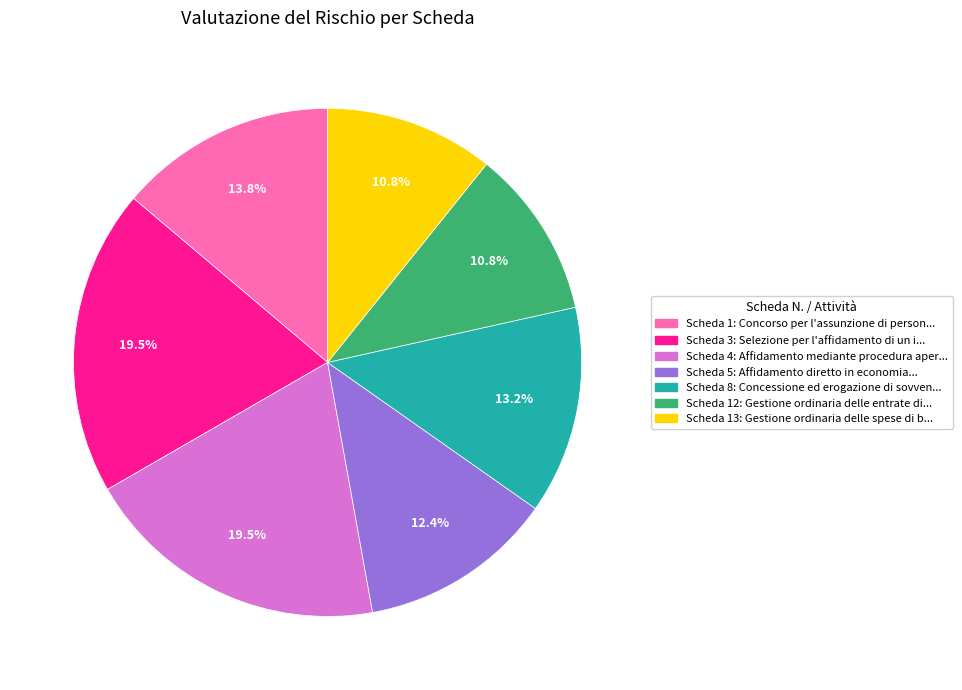

To the nearest percent, what is the average slice percentage?

14%